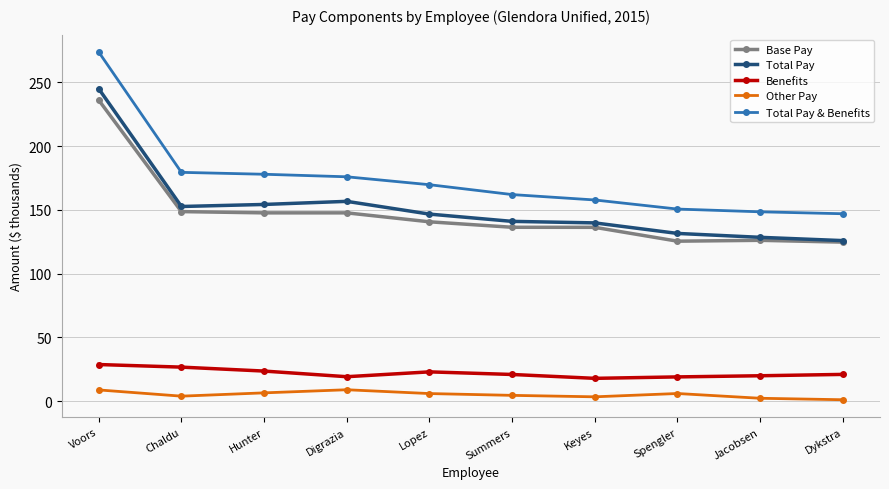

True or false: Total Pay has a value of 245.0 at Voors.

True